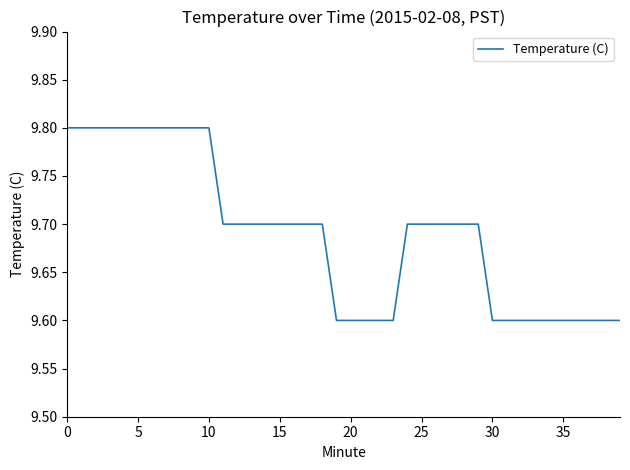

What is the greatest value displayed?

9.8